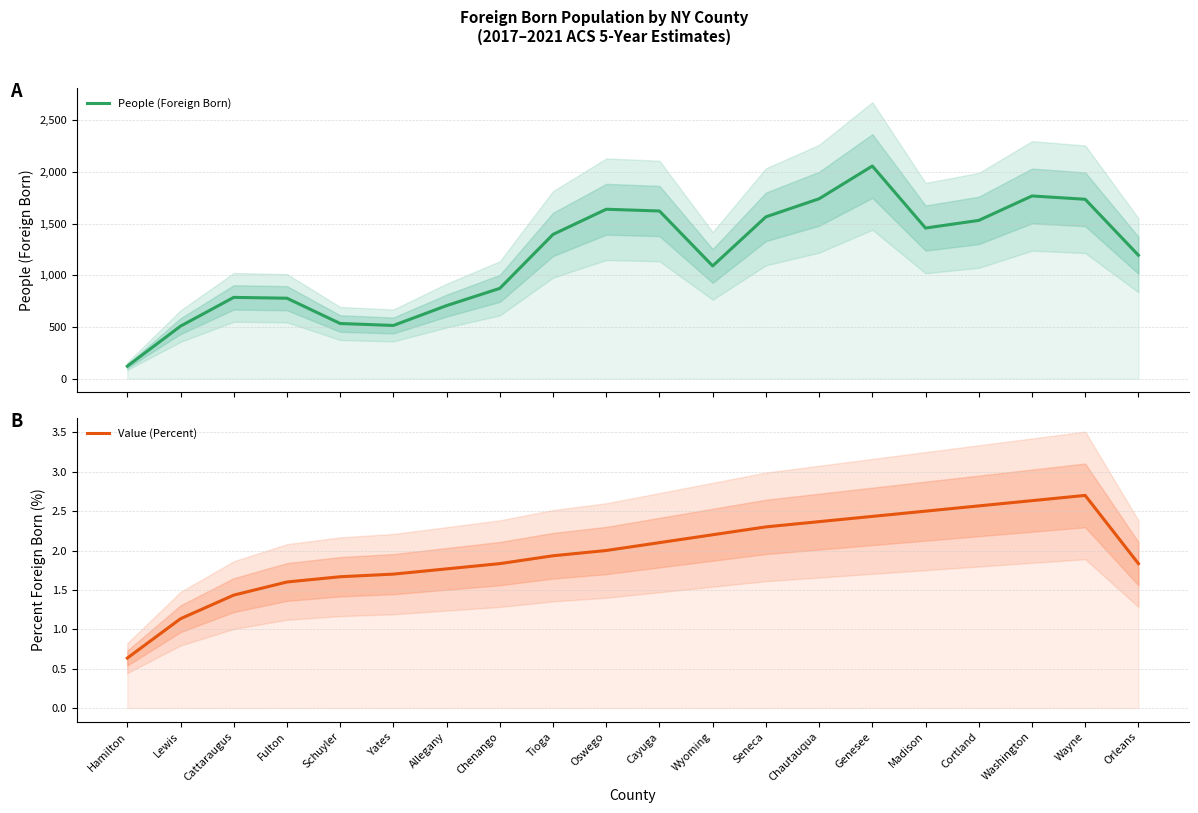

Which has a higher value, Cattaraugus or Cayuga?

Cayuga